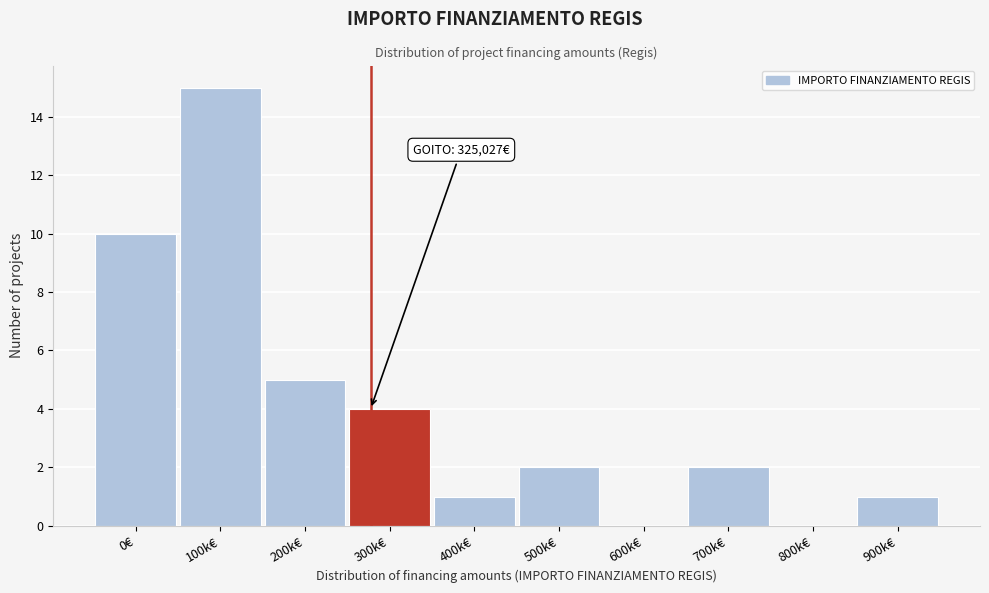

Reading left to right, transcribe all the data shown in this chart.

0€=10	100k€=15	200k€=5	300k€=4	400k€=1	500k€=2	600k€=0	700k€=2	800k€=0	900k€=1